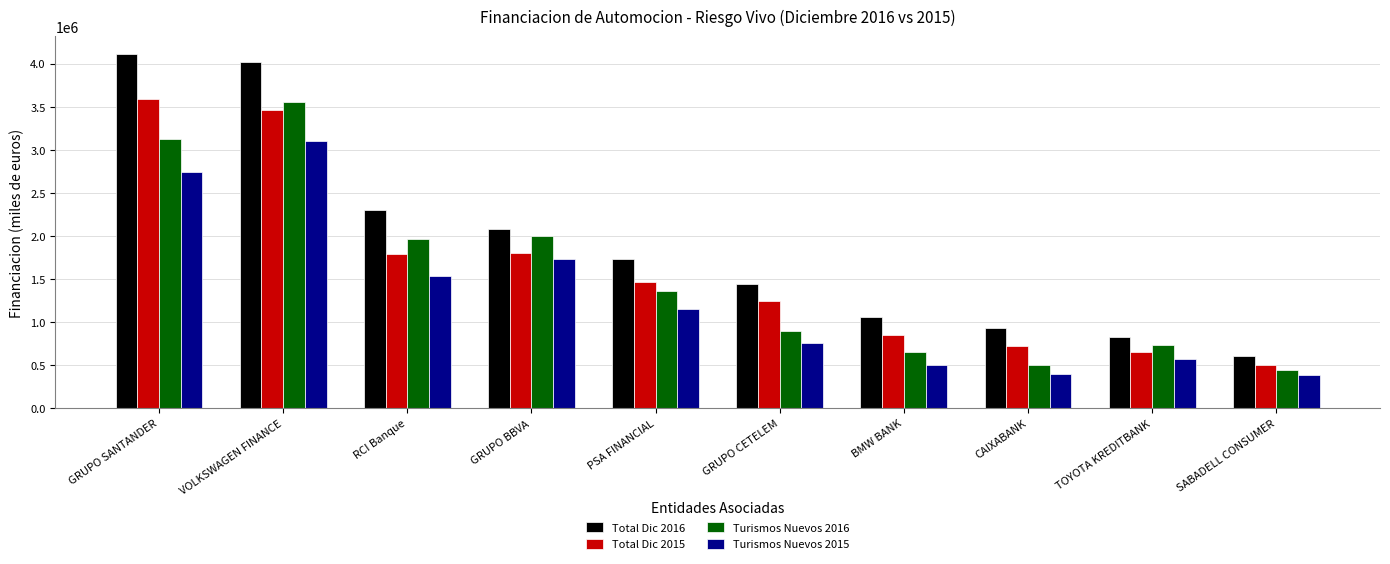

Which category has the lowest value in the Turismos Nuevos 2016 series?

SABADELL CONSUMER